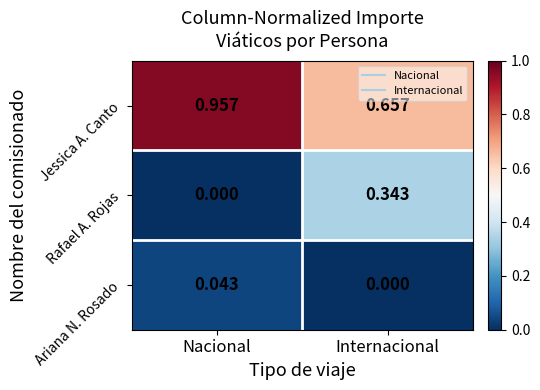

Rank the series by their maximum value, from lowest to highest.

Ariana N. Rosado, Rafael A. Rojas, Jessica A. Canto